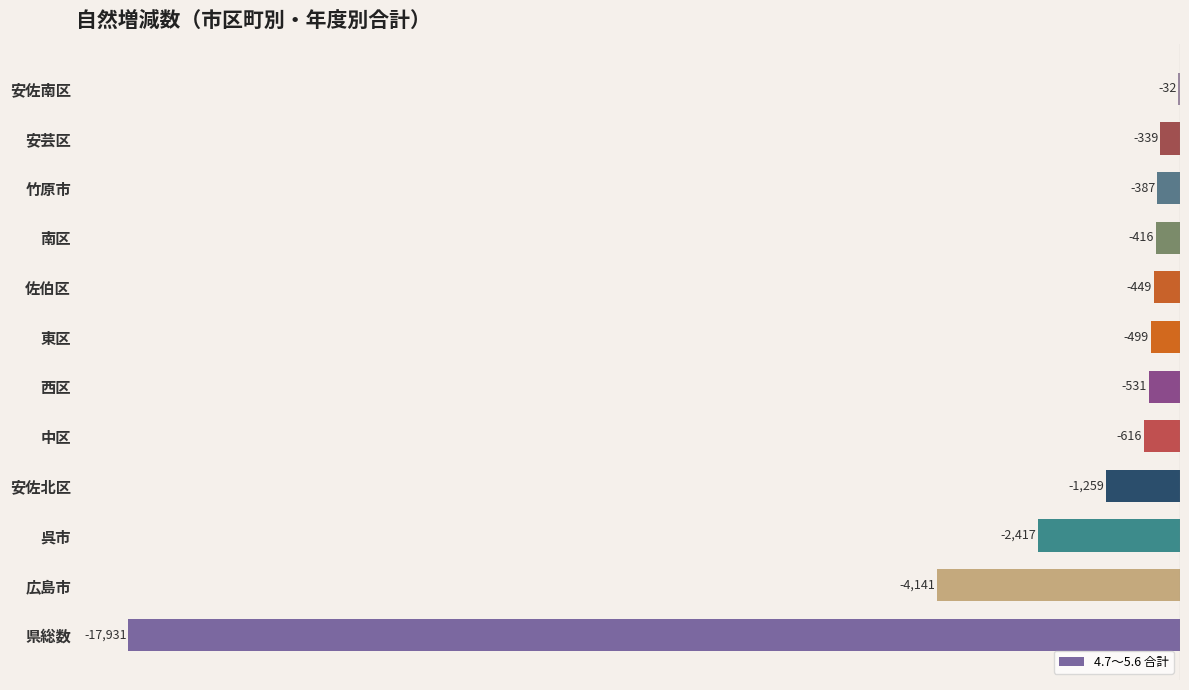

True or false: the data shows -339 at 安芸区.

True